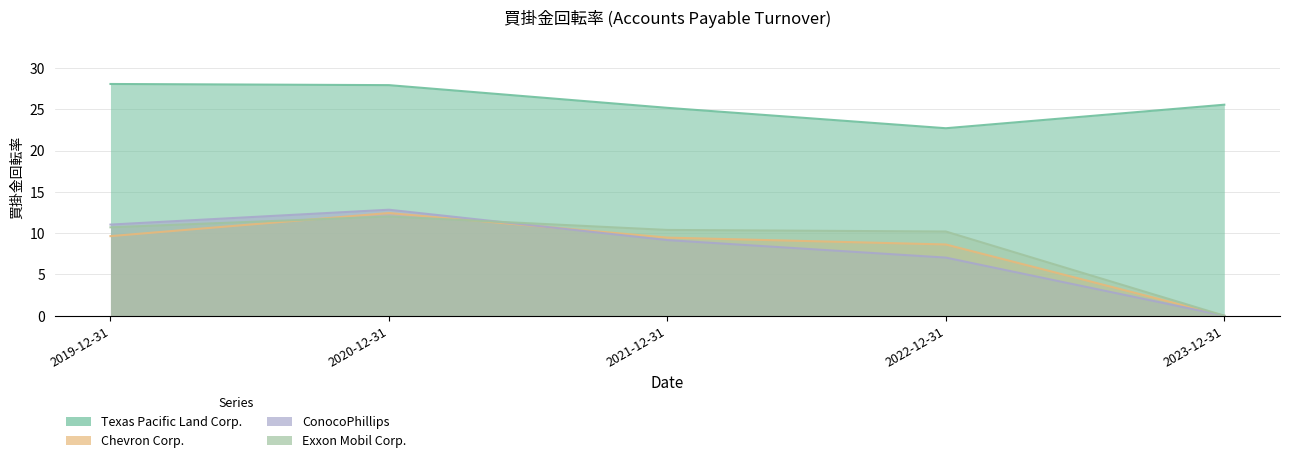

What is the sum of all Chevron Corp. values?

40.2